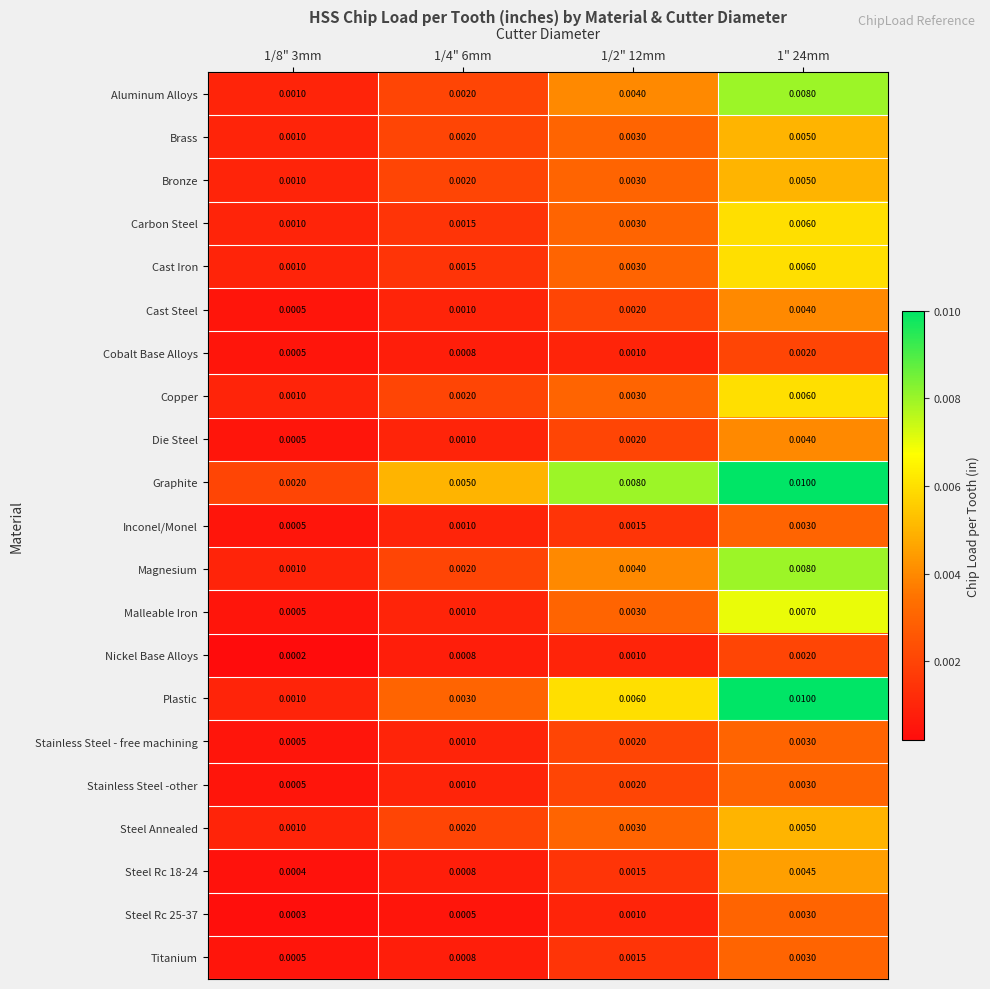

Which series has the widest spread of values?

Plastic